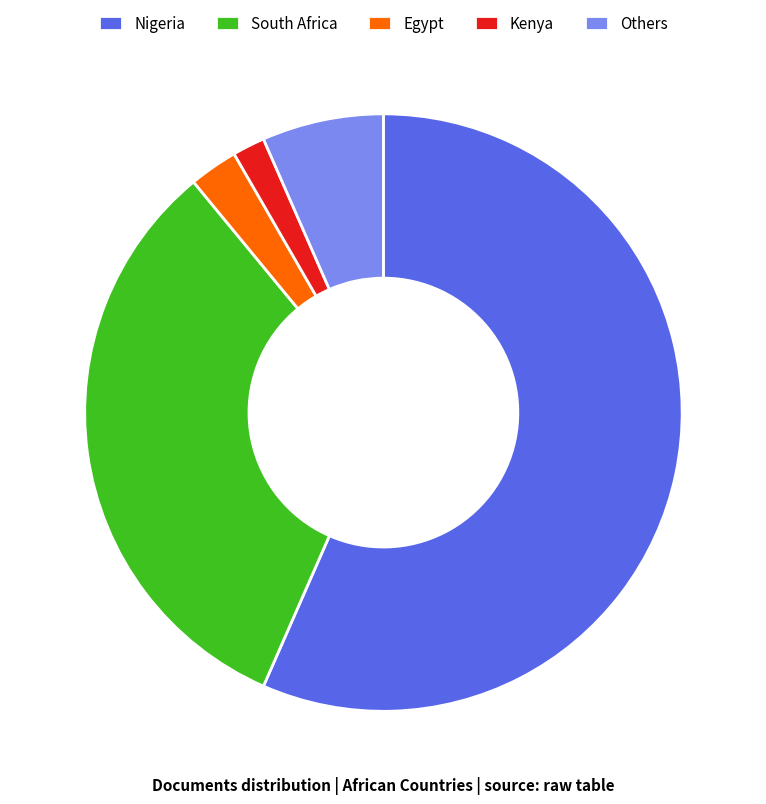

Which slice is the largest?

Nigeria